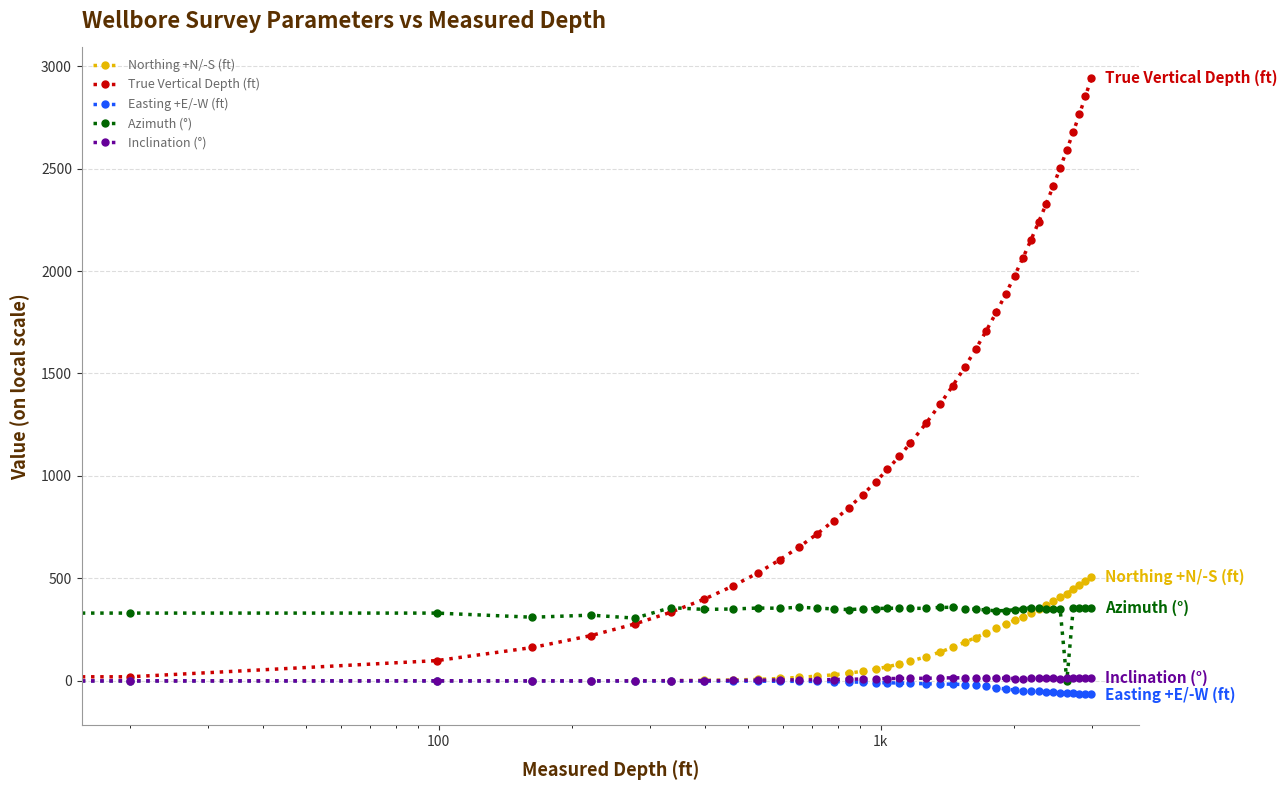

Does the chart have visible grid lines?

Yes